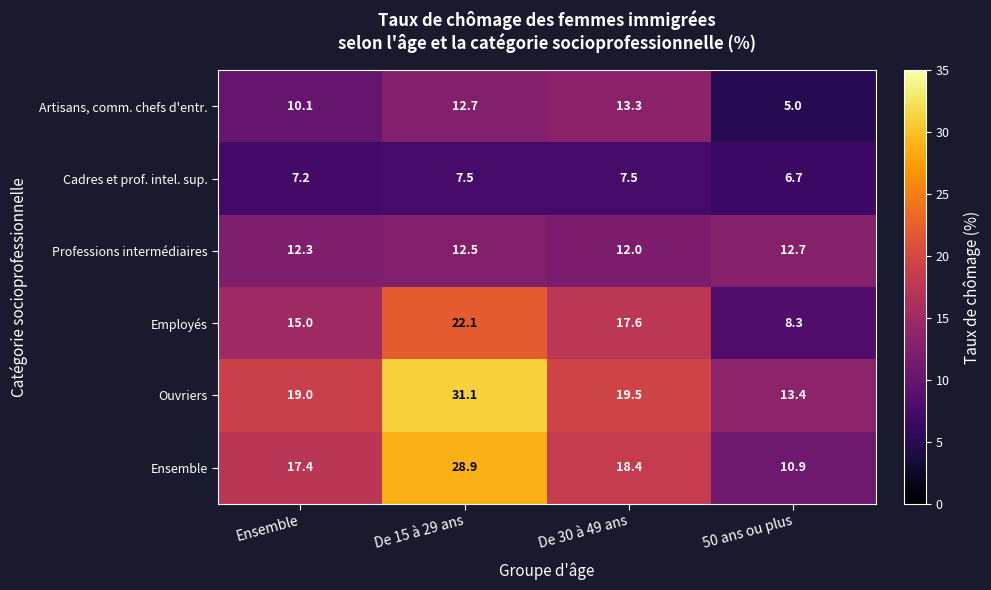

True or false: Employés has a value of 8.3 at 50 ans ou plus.

True